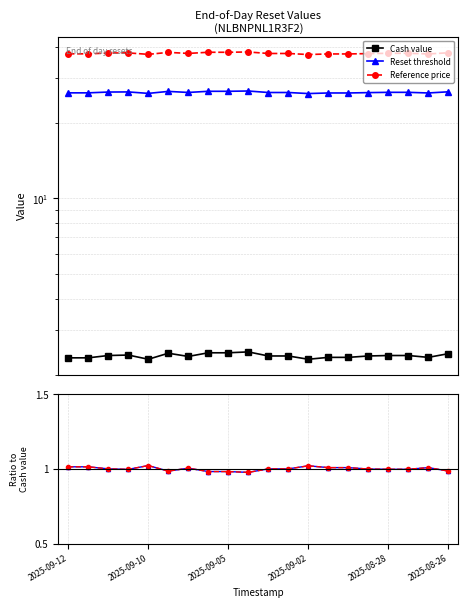

The value of Reference price at 2025-09-02 is 0.5. True or false?

False